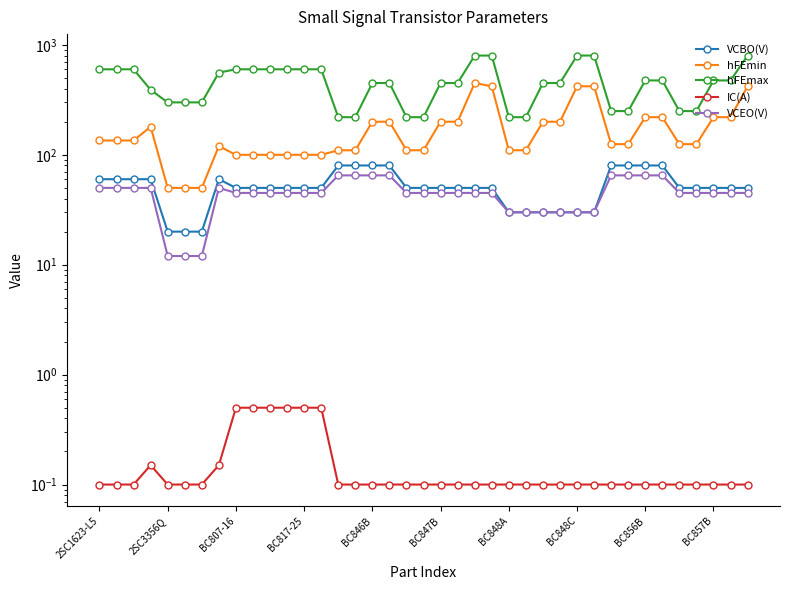

What is the difference between the maximum and minimum values in the IC(A) series?

0.4